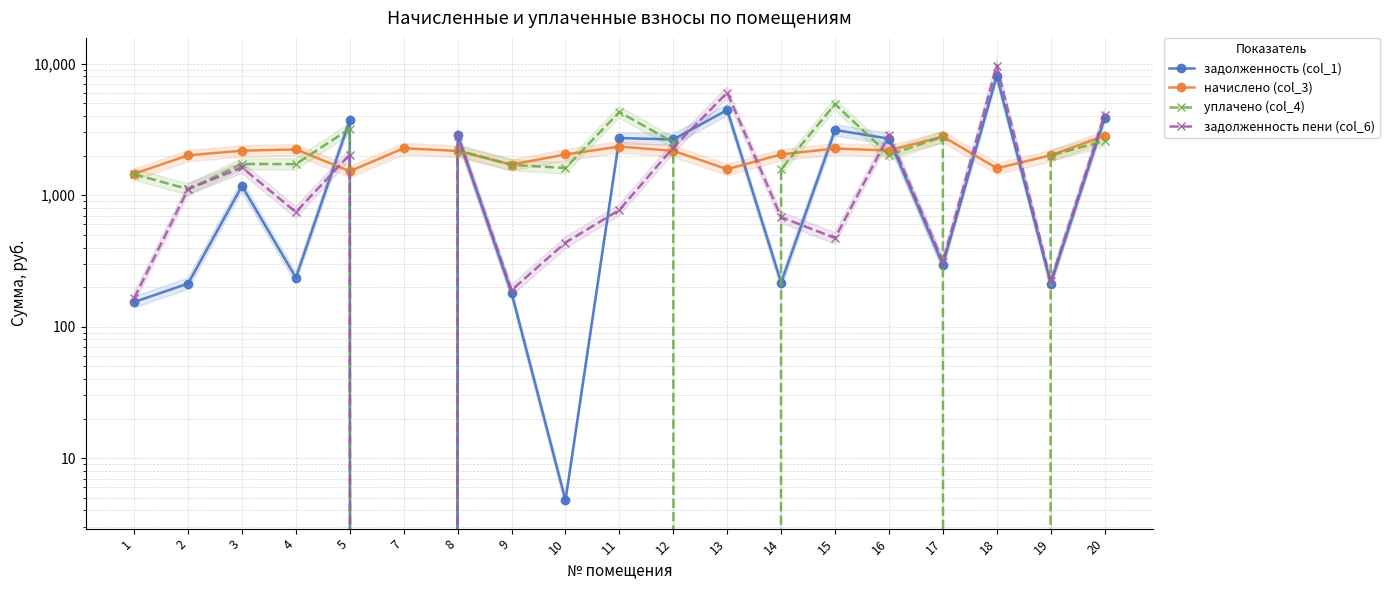

At which label does задолженность пени (col_6) first exceed 772?

2